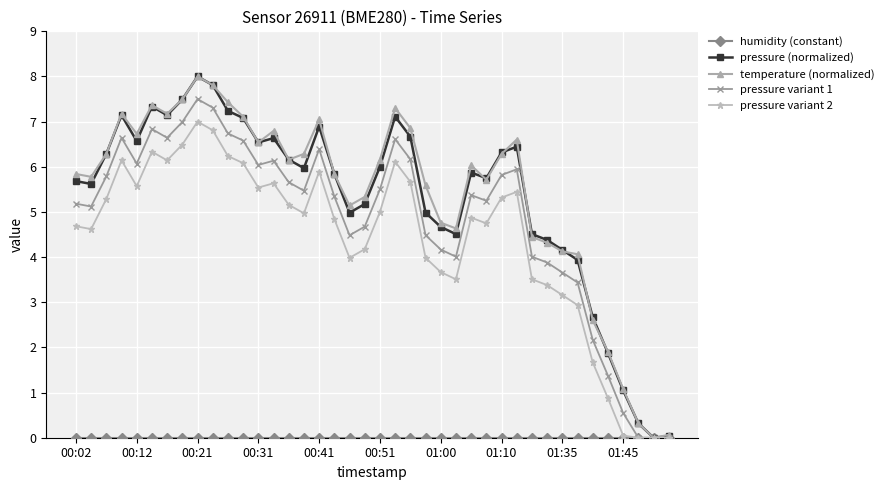

What is the value of the pressure variant 2 point at the 14th from the left?

5.6